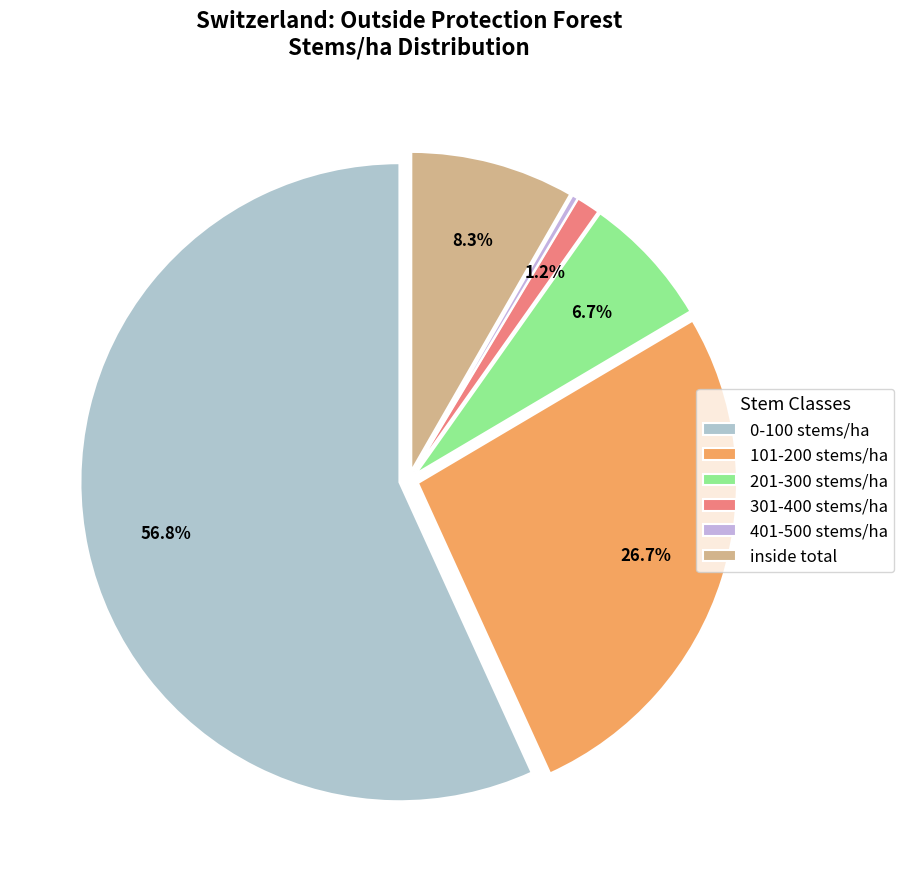

To the nearest percent, what is the difference between the largest and smallest slice percentages?

56%